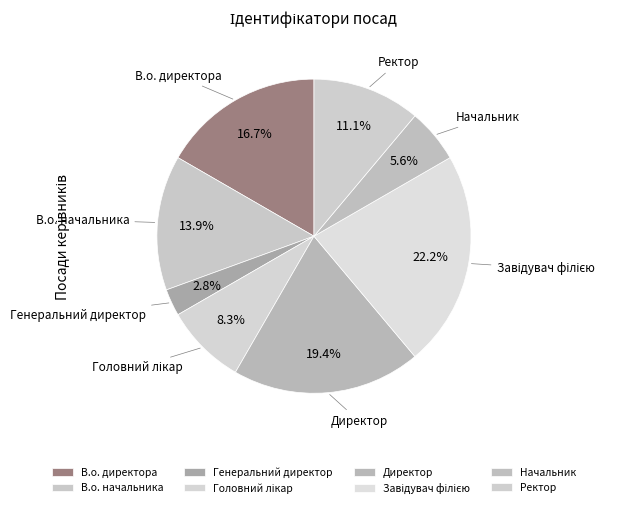

Count the number of slices in the pie.

8